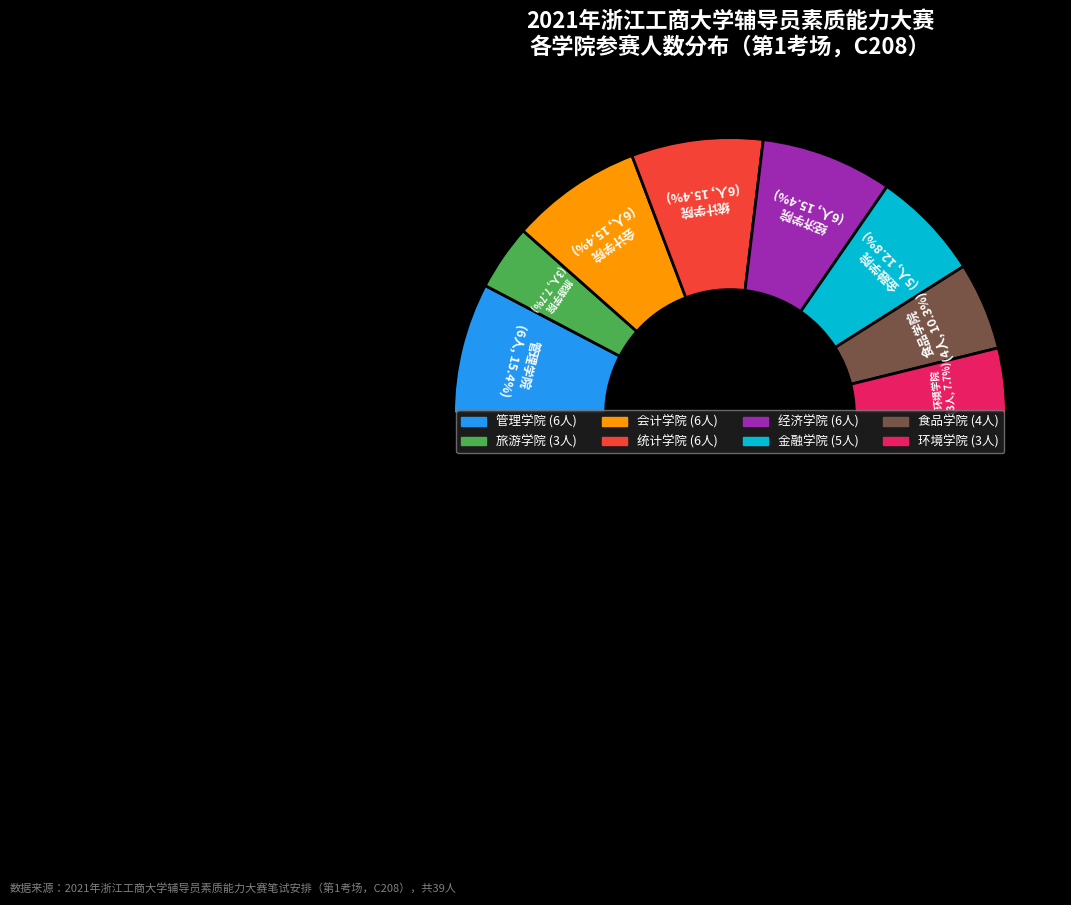

What is the smallest slice in the pie chart?

旅游学院